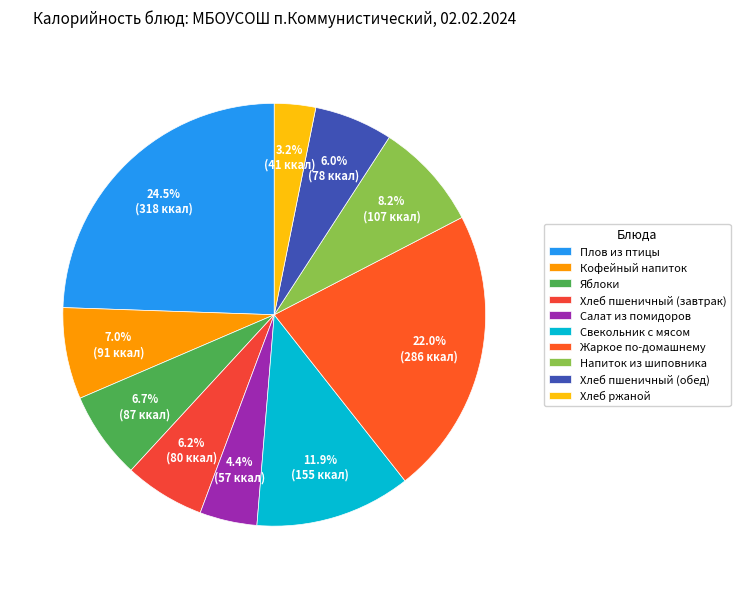

The Яблоки slice represents 7% of the pie. True or false?

True